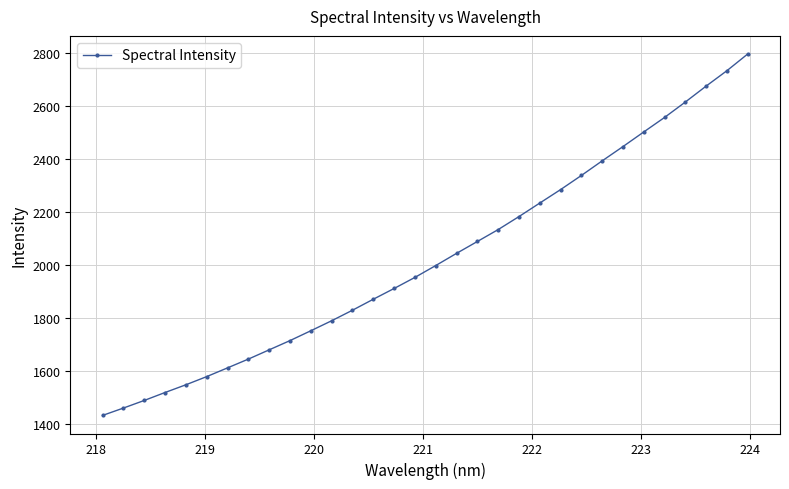

Count the number of categories in the chart.

32